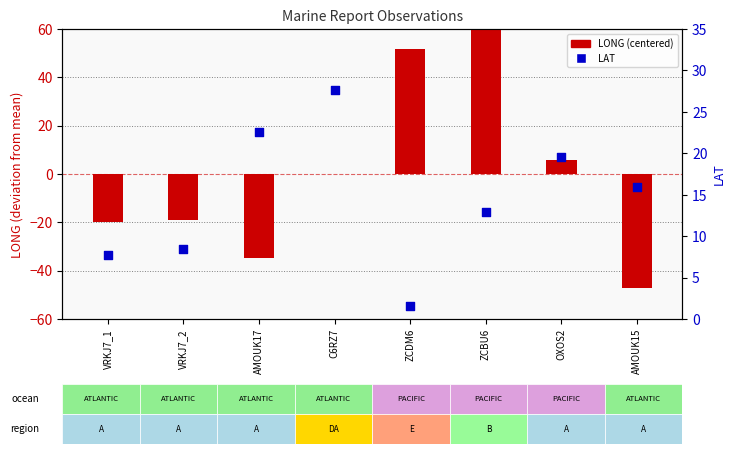

Is the value of LONG (centered) at AMOUK15 greater than the value of LAT at AMOUK15?

No